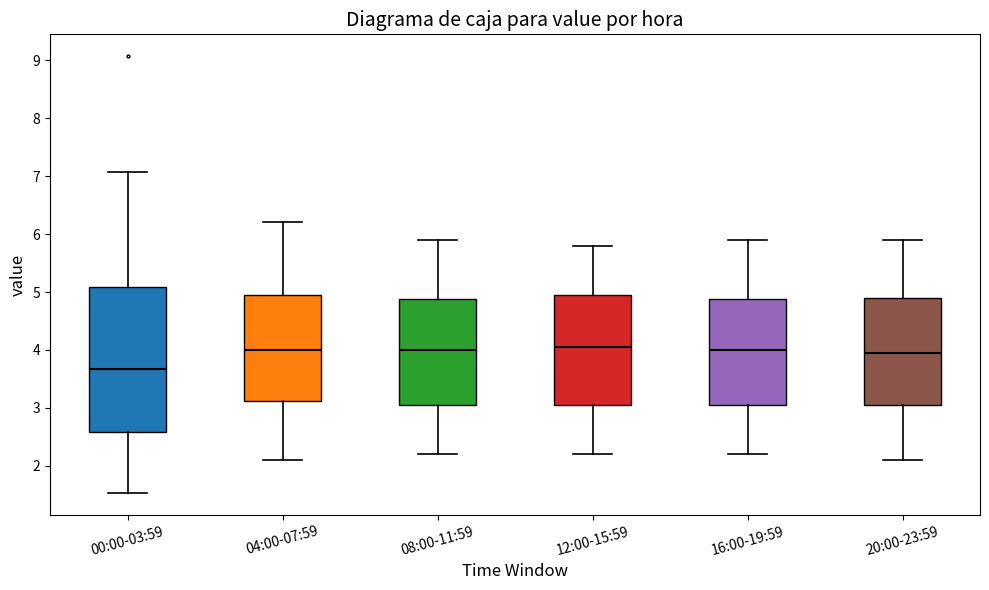

Comparing the boxes themselves (not the whiskers), which one is the tallest?

00:00-03:59